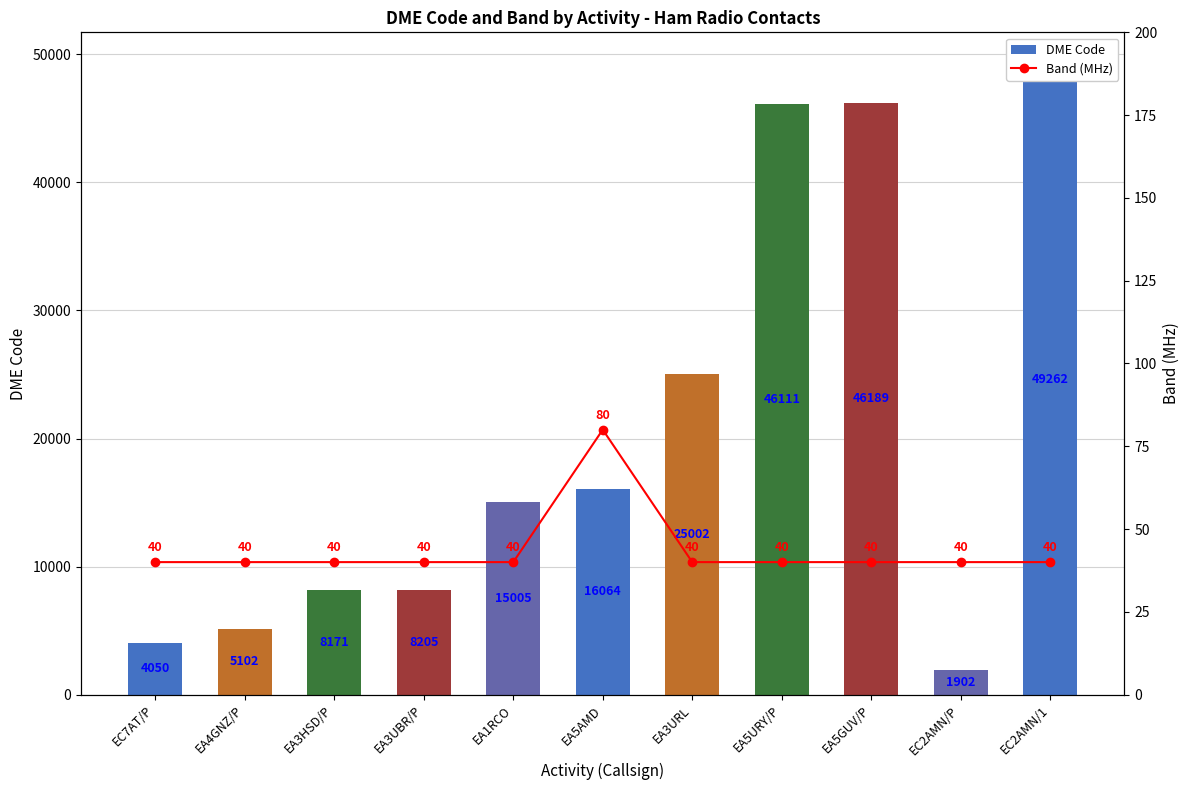

At EA3HSD/P, list the series in order from smallest to largest.

Band (MHz), DME Code